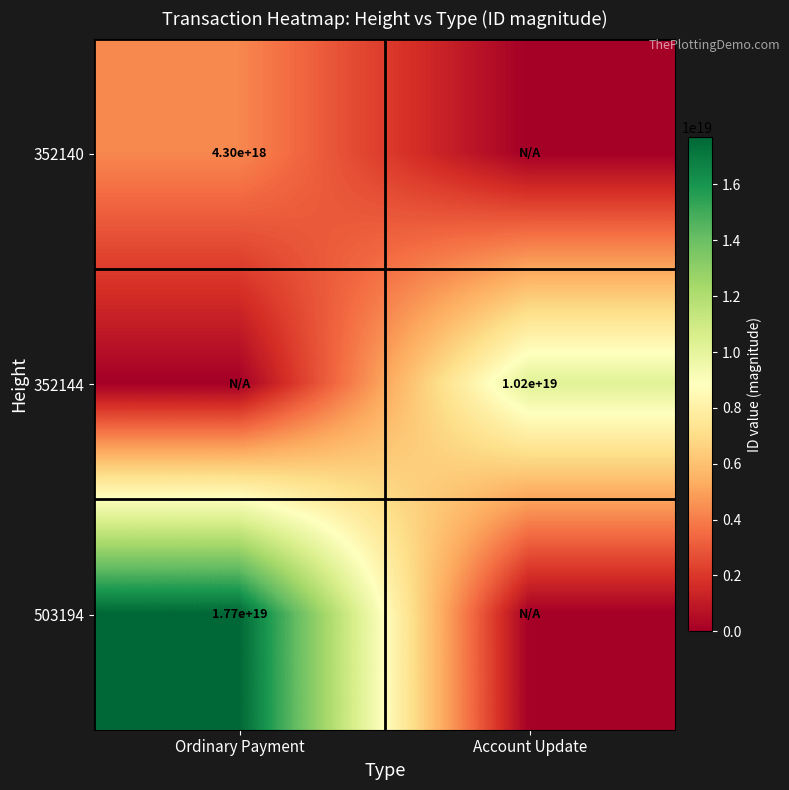

Is the value of 352140 at Ordinary Payment greater than the value of 503194 at Ordinary Payment?

No